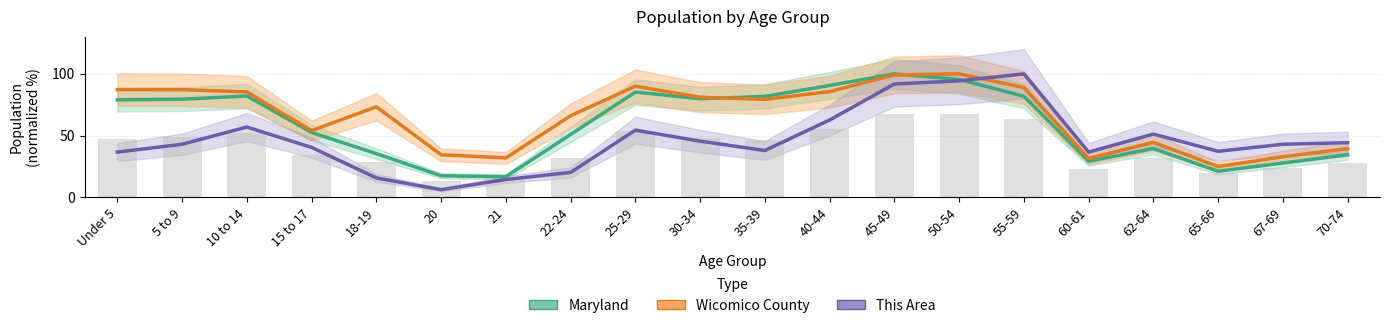

The value of Wicomico County at 30-34 is 111.2. True or false?

False